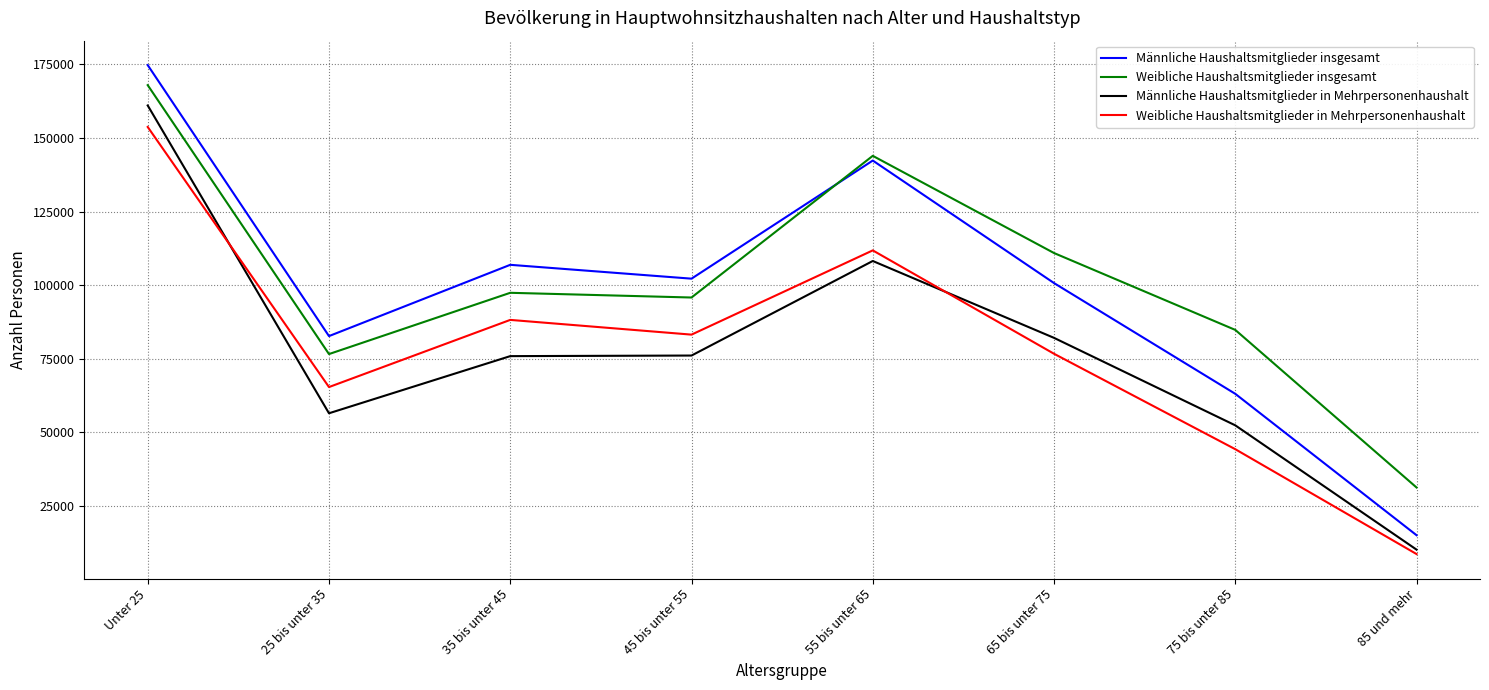

What are all the series names shown in the legend?

Männliche Haushaltsmitglieder insgesamt, Weibliche Haushaltsmitglieder insgesamt, Männliche Haushaltsmitglieder in Mehrpersonenhaushalt, Weibliche Haushaltsmitglieder in Mehrpersonenhaushalt